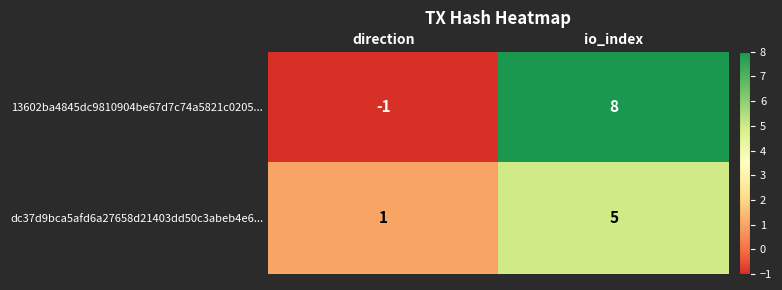

What is the spread (max minus min) of values at io_index?

3